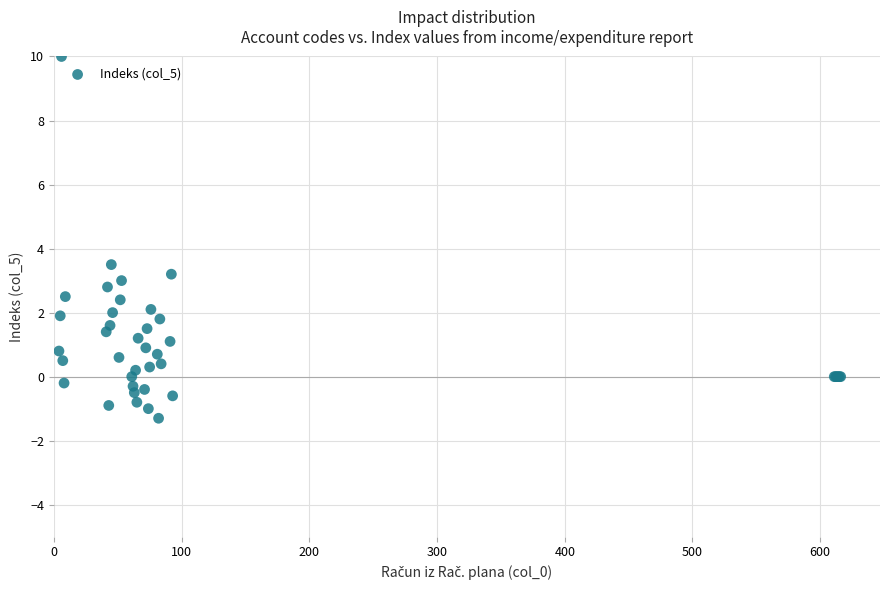

What Y value in the scatter plot is closest to 4?

3.5